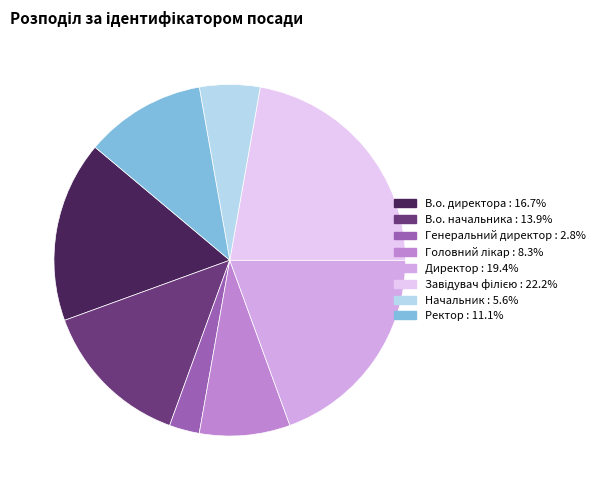

To the nearest percent, what portion does Начальник represent?

6%